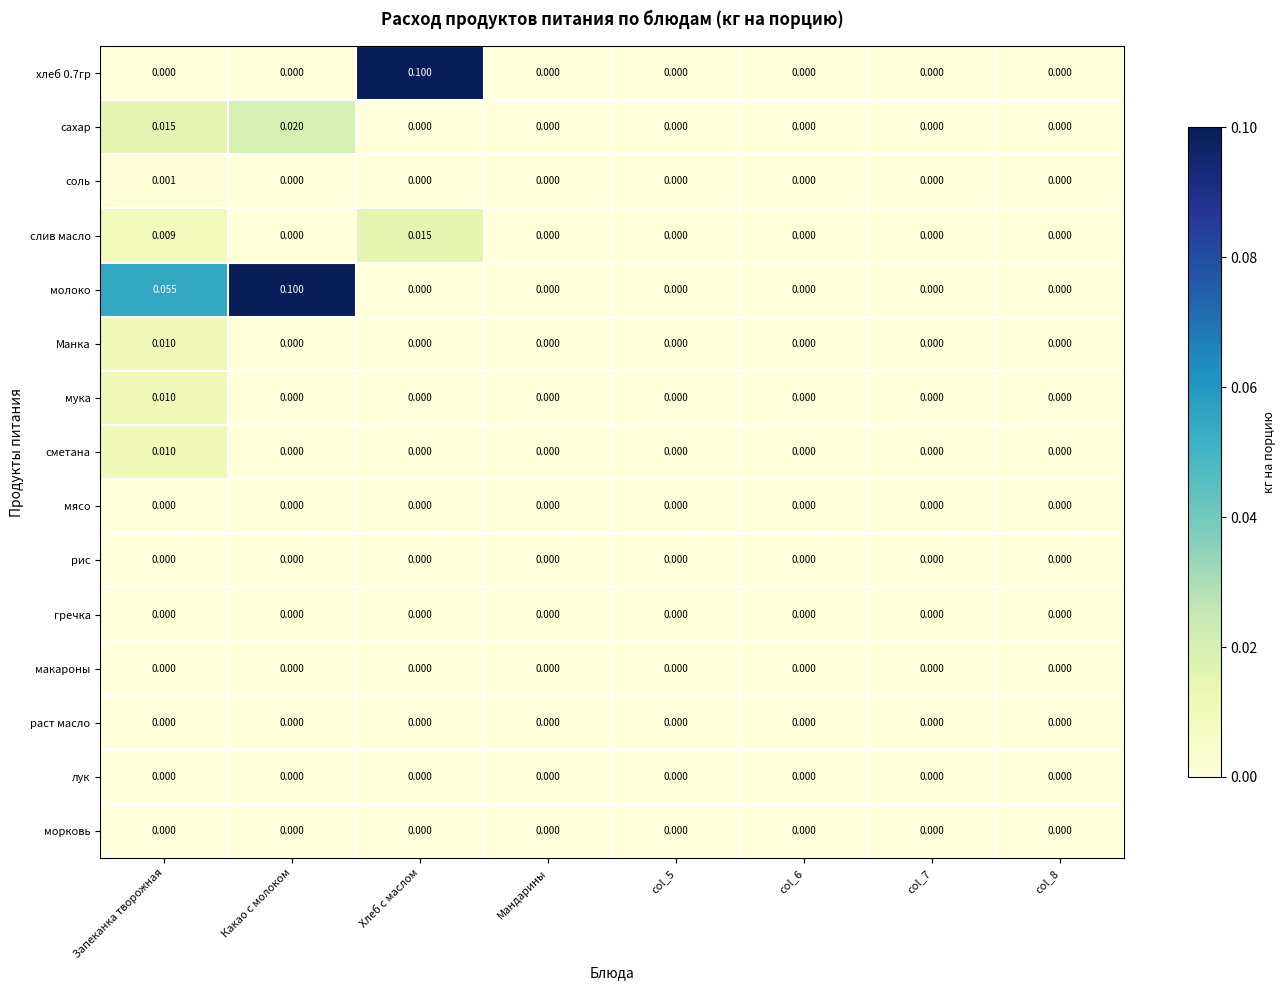

Which series has the largest total across all categories?

молоко